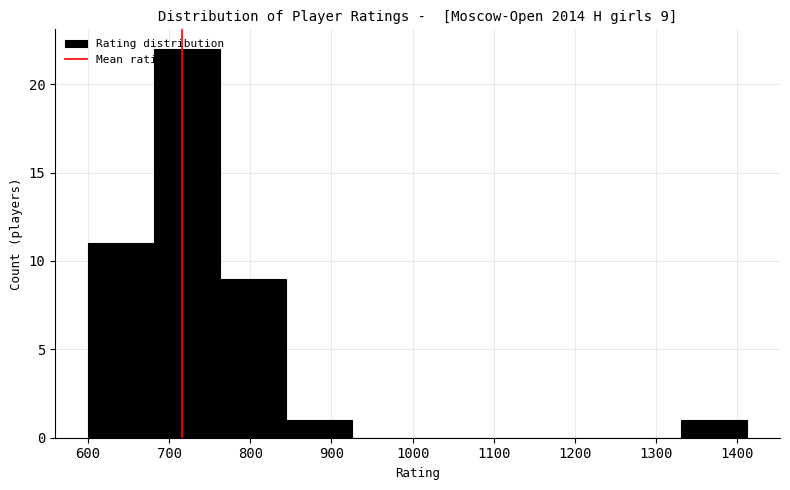

Which range on the x-axis has the tallest bar?

680 to 760